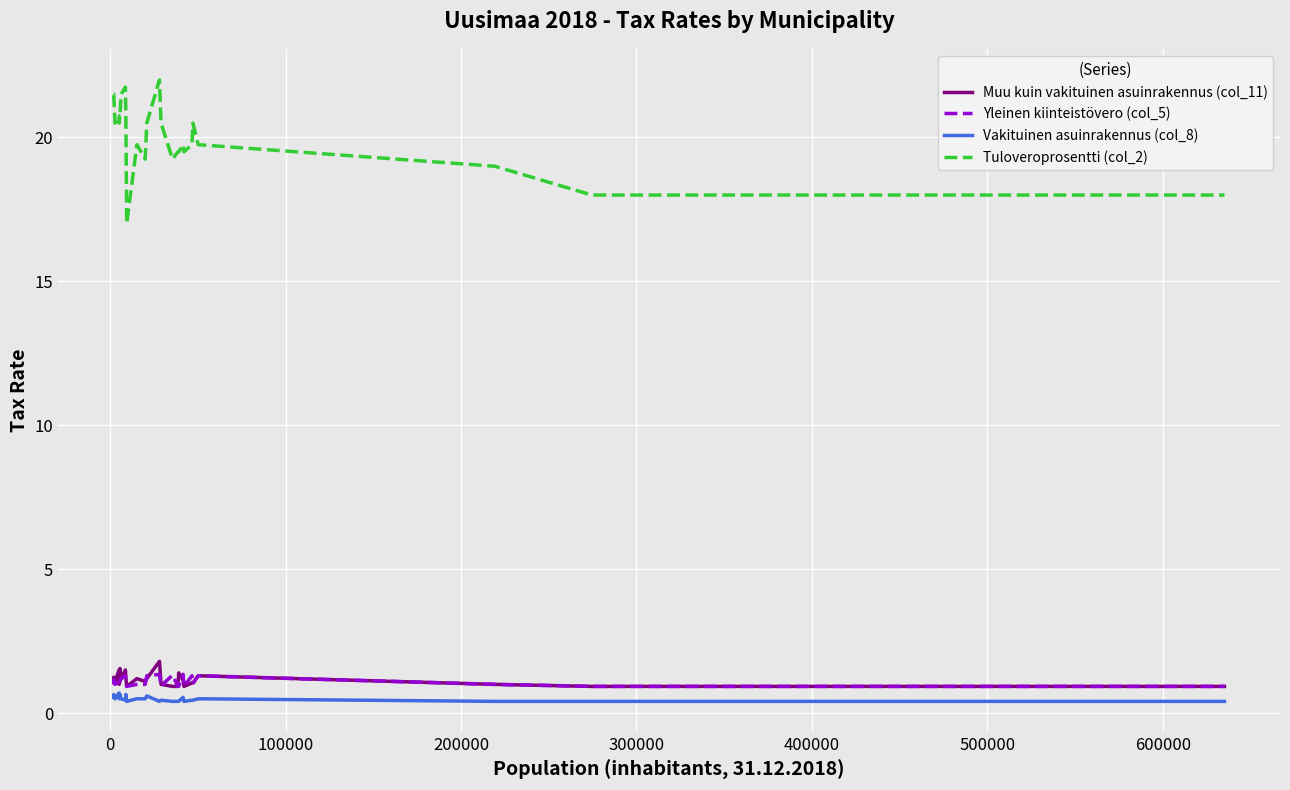

What is the minimum value for Yleinen kiinteistövero (col_5)?

0.9